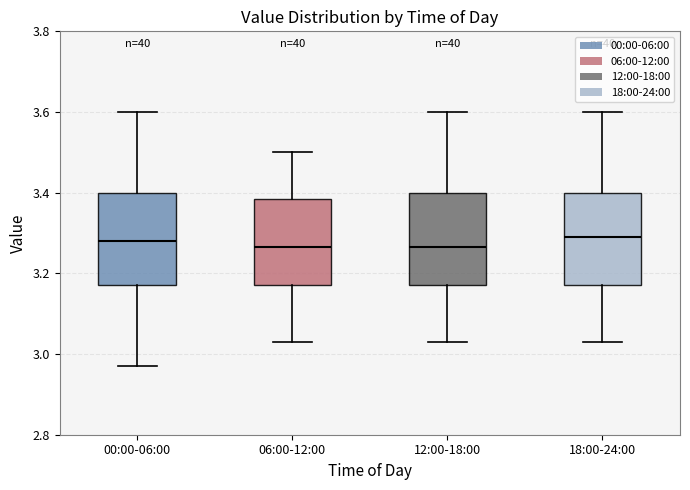

Where does the median line of the box for 18:00-24:00 sit on the y-axis? The values are not printed on the chart, so give them approximately, as read against the axis.

3.30